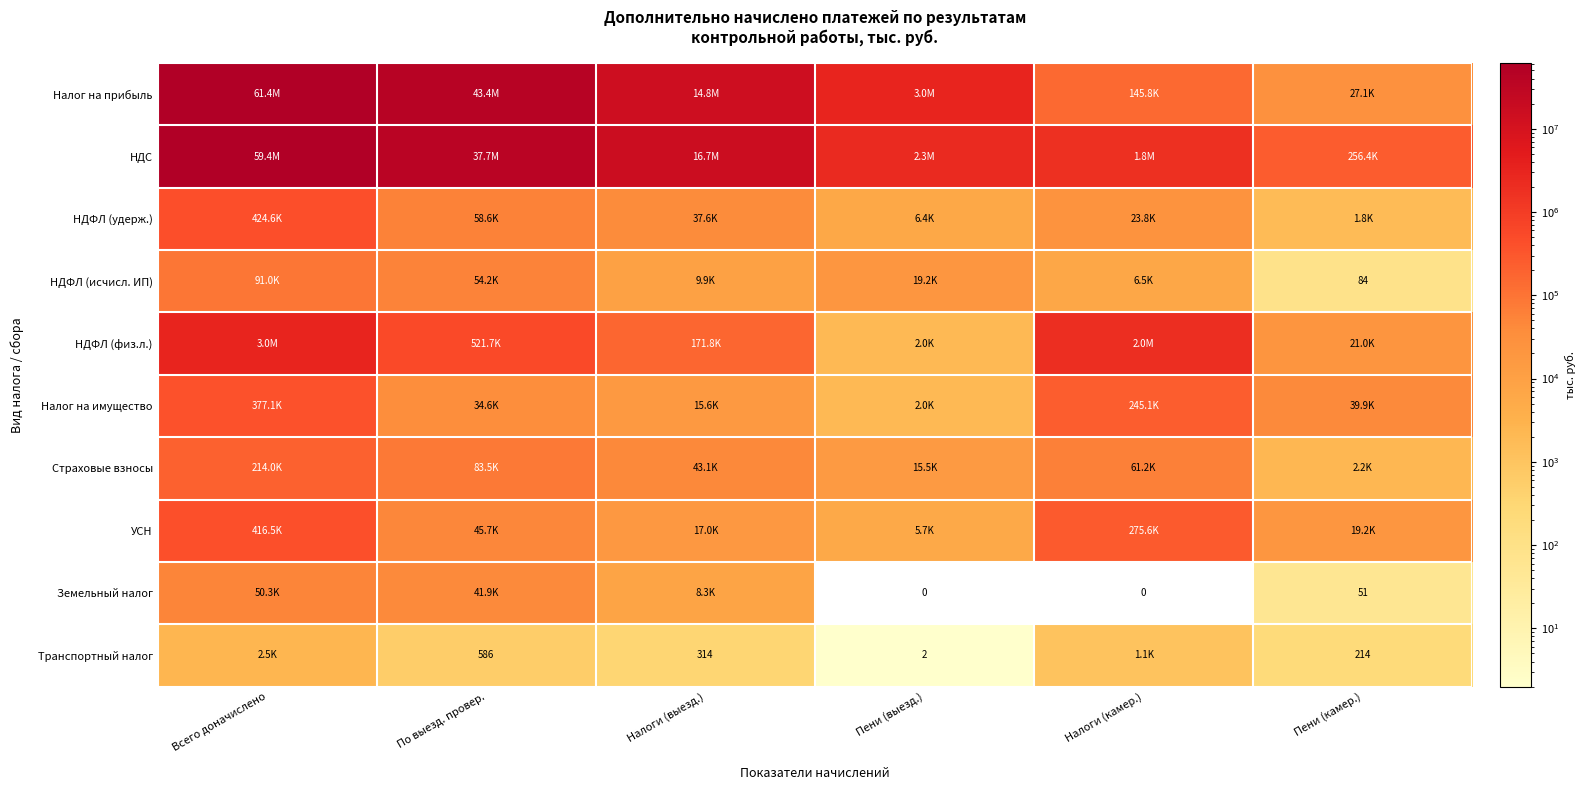

What is the difference between the second highest and minimum values in the Земельный налог series?

41857